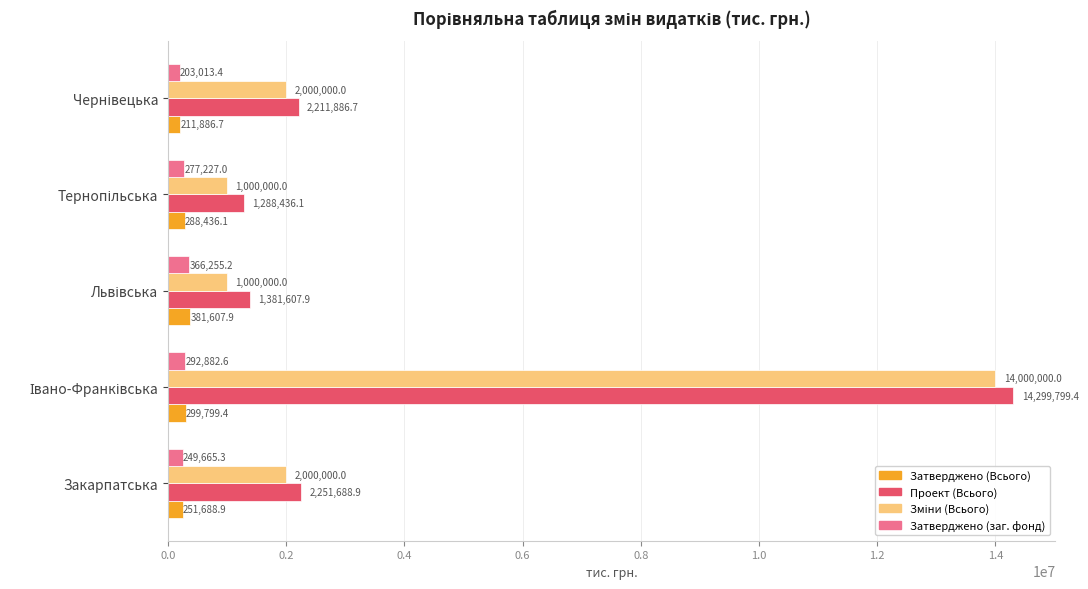

How many data points in Затверджено (заг. фонд) are less than 277227?

2